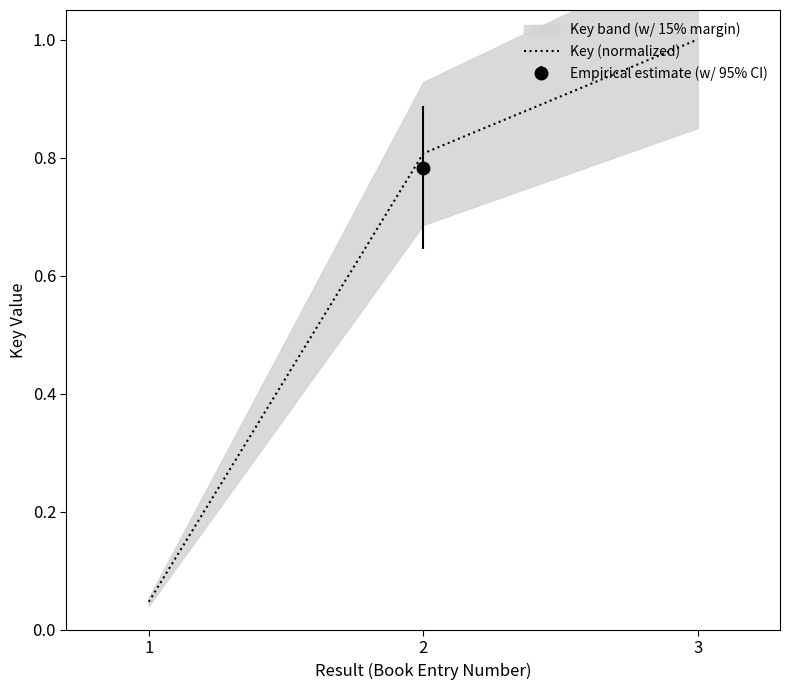

Reading left to right, transcribe all the data shown in this chart.

1=0.0	2=0.8	3=1.0